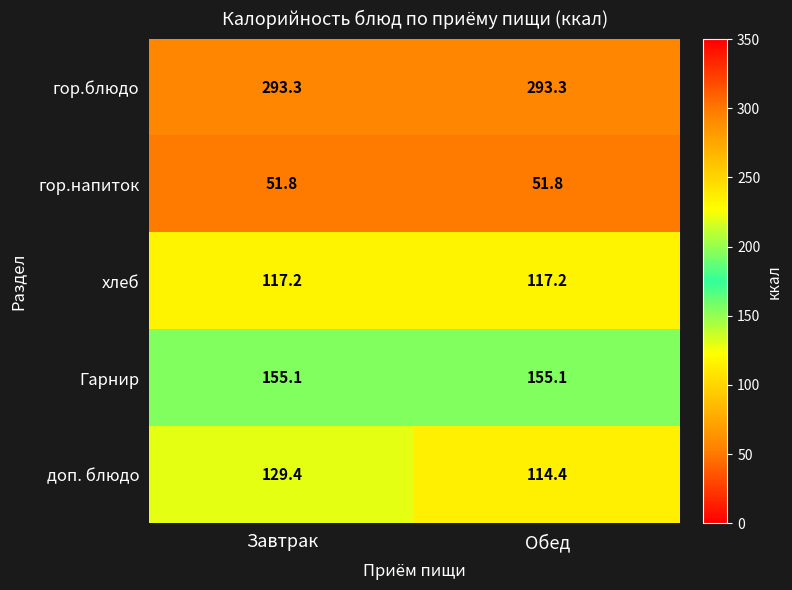

What is the maximum value shown in the chart?

293.3